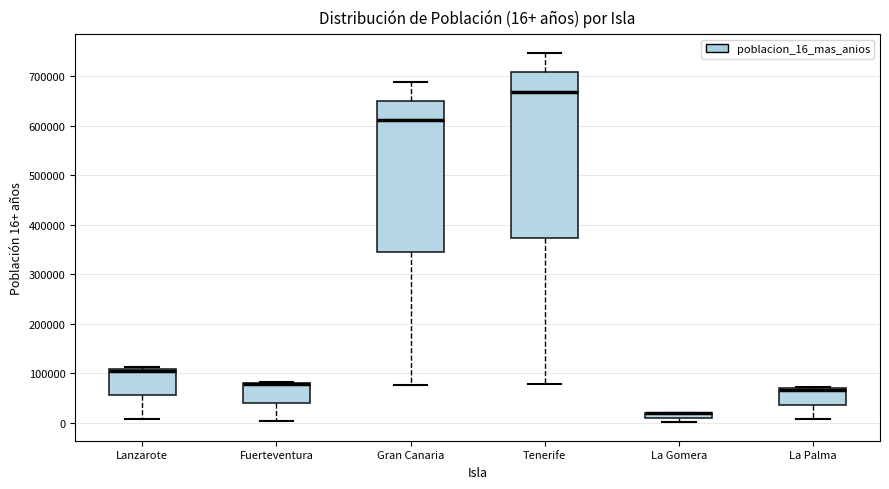

Comparing the boxes themselves (not the whiskers), which one is the tallest?

Tenerife